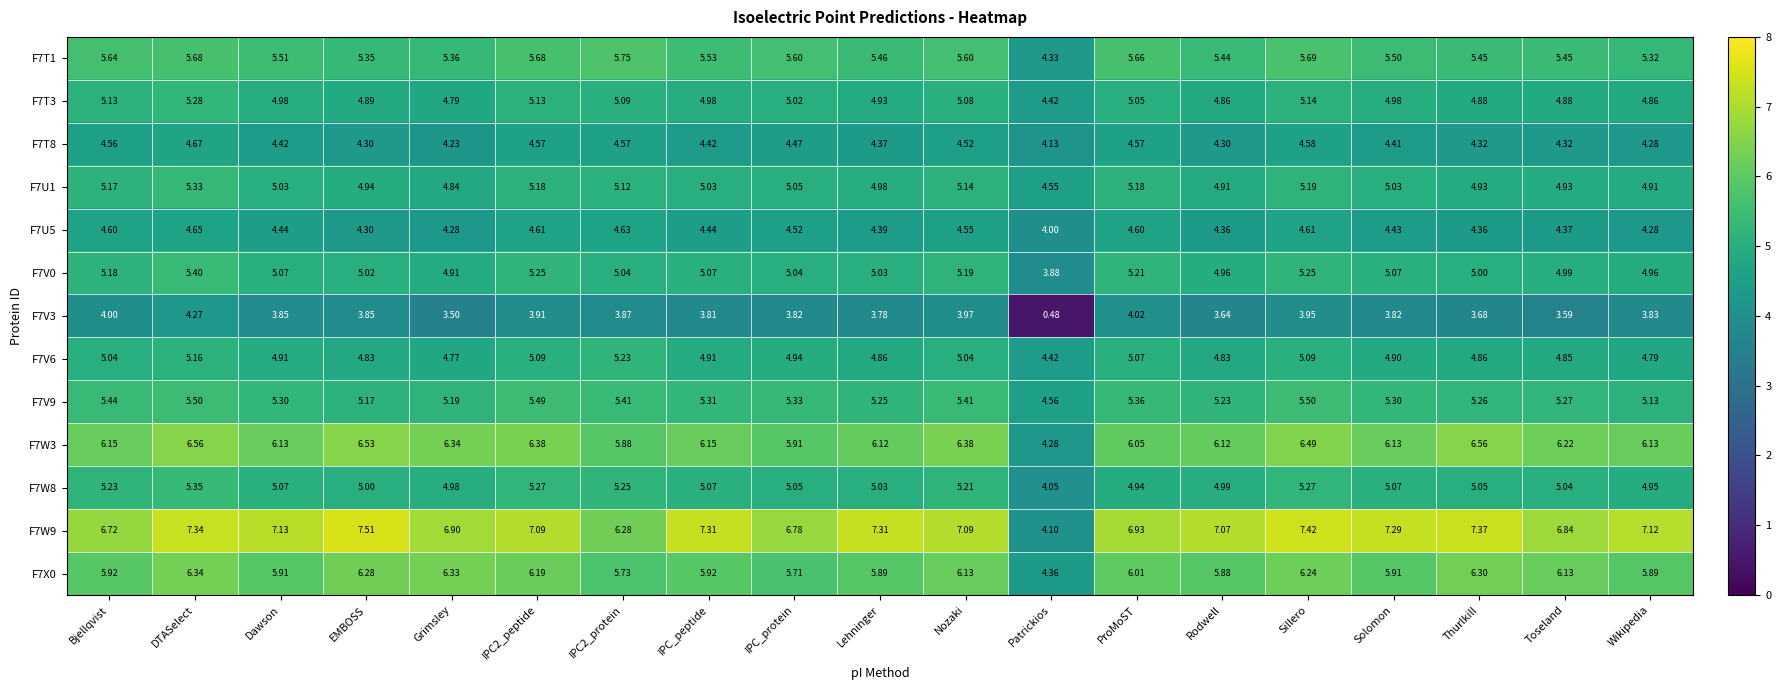

Which label corresponds to the smallest value in the chart?

Patrickios